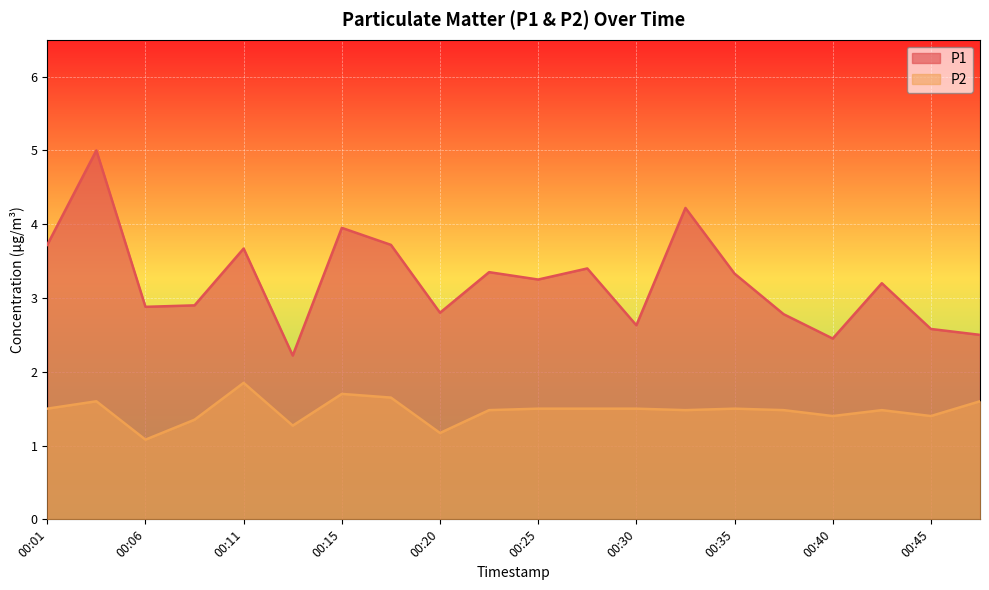

Does the chart display data point markers on the line(s)?

No